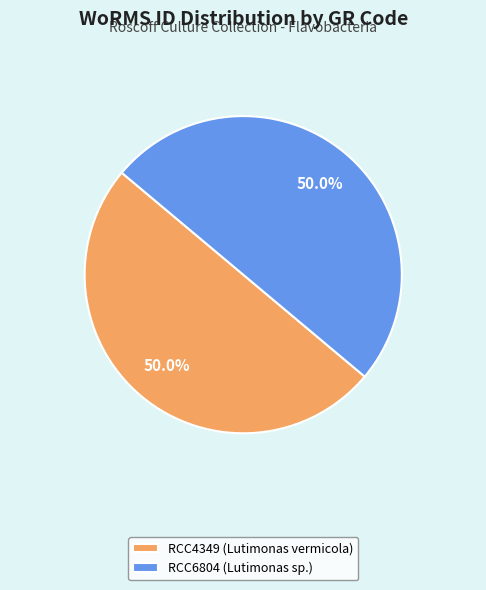

What is the total percentage of RCC4349 (Lutimonas vermicola) and RCC6804 (Lutimonas sp.)?

100.0%